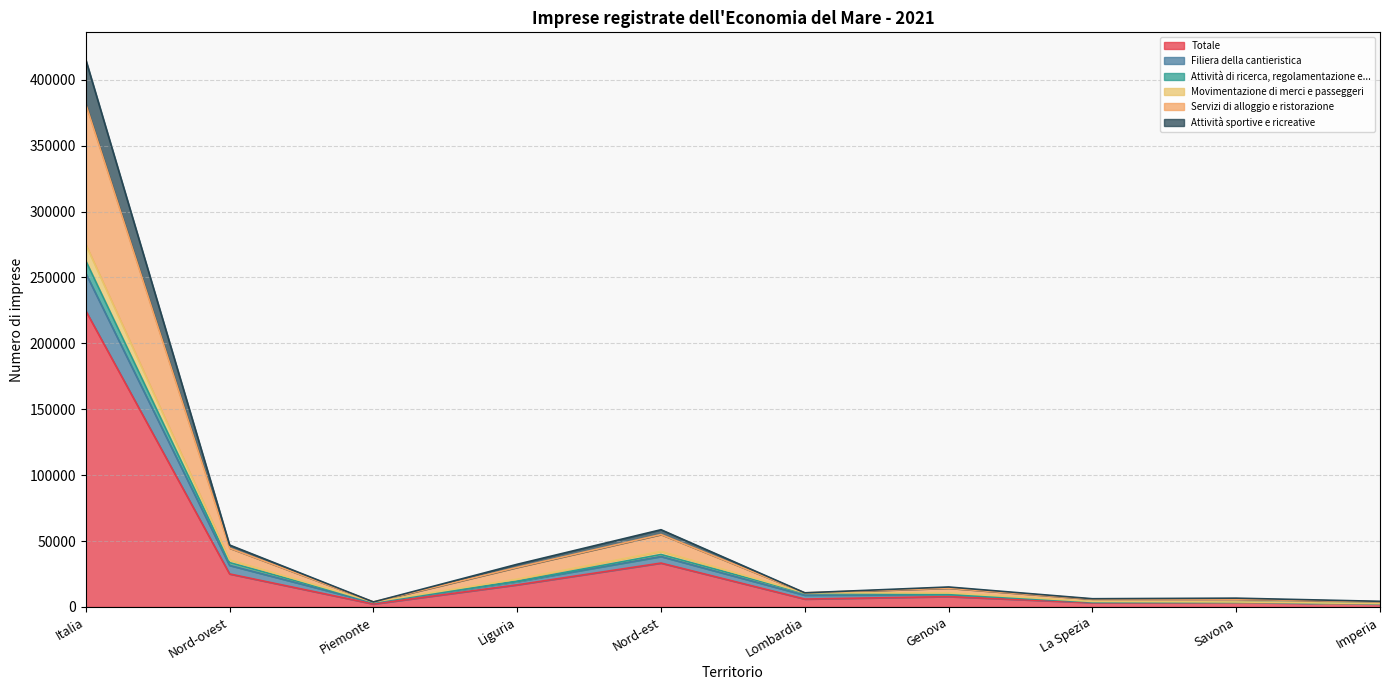

Reading right to left, list all the values displayed in this chart.

Totale: Imperia=2226	Savona=3430	La Spezia=3263	Genova=7865	Lombardia=5992	Nord-est=33301	Liguria=16784	Piemonte=2239	Nord-ovest=25055	Italia=224677
Filiera della cantieristica: Imperia=2529	Savona=3802	La Spezia=4159	Genova=10591	Lombardia=10731	Nord-est=42161	Liguria=21081	Piemonte=3802	Nord-ovest=35685	Italia=275012
Attività di ricerca, regolamentazione e...: Imperia=2450	Savona=3714	La Spezia=3858	Genova=9545	Lombardia=10349	Nord-est=39817	Liguria=19567	Piemonte=3677	Nord-ovest=33662	Italia=262676
Movimentazione di merci e passeggeri: Imperia=2425	Savona=3677	La Spezia=3804	Genova=9348	Lombardia=8917	Nord-est=38274	Liguria=19254	Piemonte=3285	Nord-ovest=31510	Italia=253166
Servizi di alloggio e ristorazione: Imperia=4291	Savona=6687	La Spezia=6249	Genova=15160	Lombardia=10733	Nord-est=58617	Liguria=32387	Piemonte=3803	Nord-ovest=46995	Italia=415234
Attività sportive e ricreative: Imperia=3917	Savona=5945	La Spezia=5929	Genova=14250	Lombardia=10733	Nord-est=54977	Liguria=30041	Piemonte=3803	Nord-ovest=44649	Italia=381550